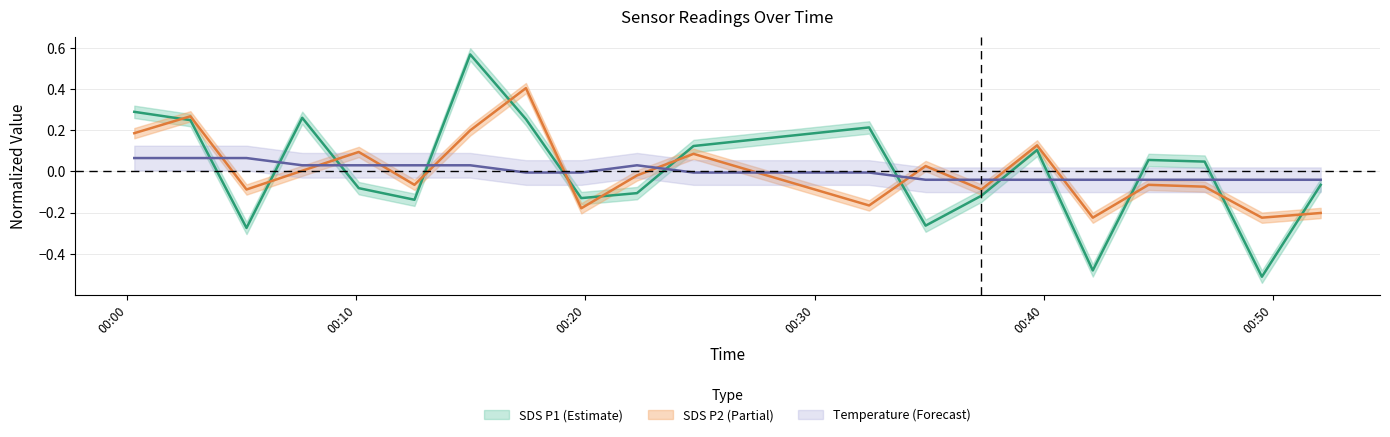

Count the number of categories in the chart.

20